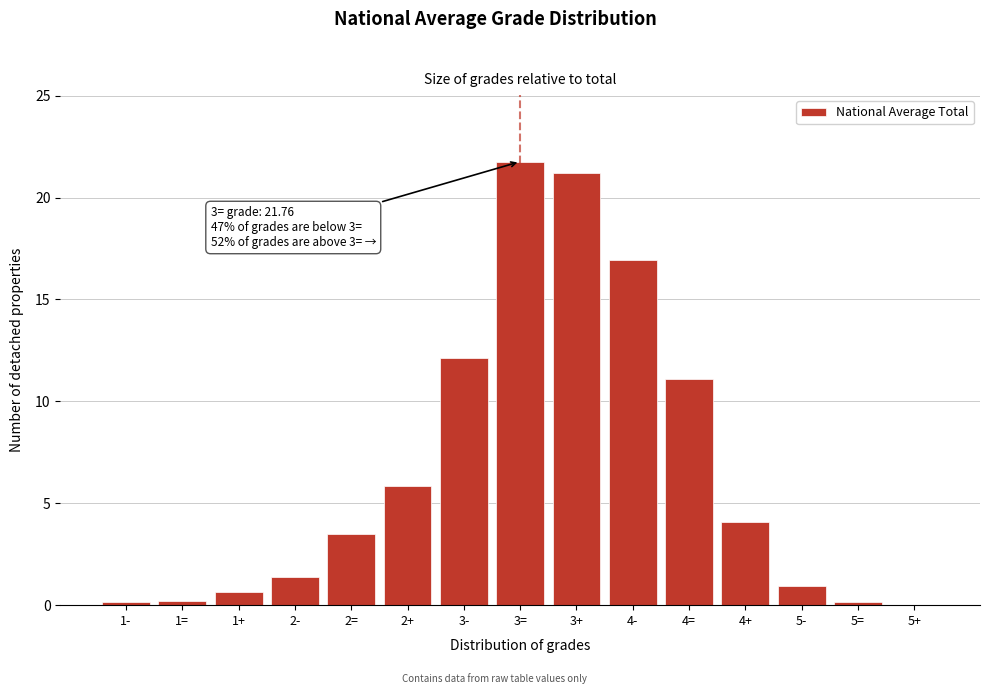

Between 1+ and 2-, which is larger?

2-